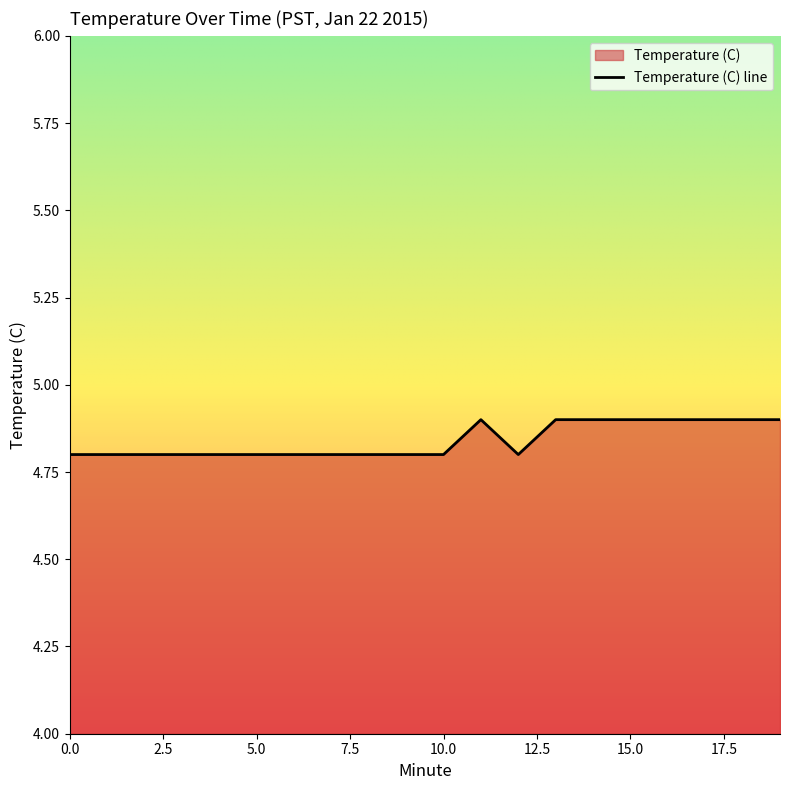

Rank the categories by value from lowest to highest.

0, 1, 2, 3, 4, 5, 6, 7, 8, 9, 10, 12, 11, 13, 14, 15, 16, 17, 18, 19